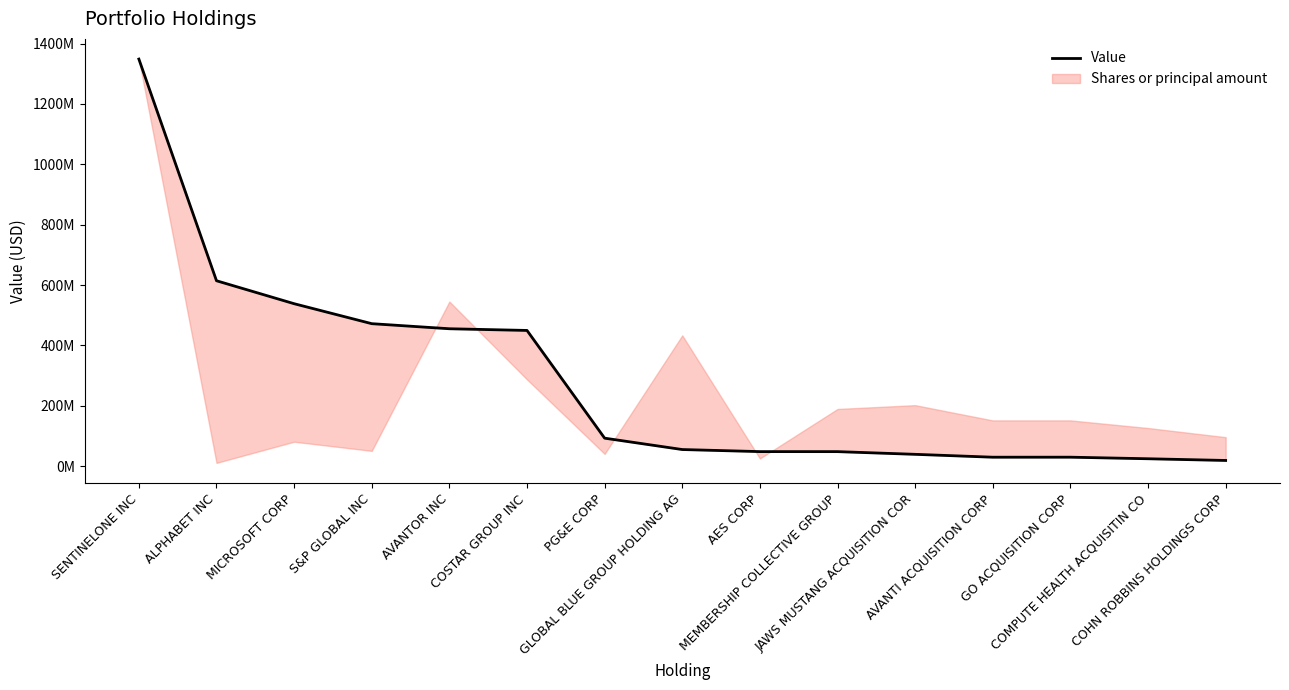

How many points are higher than both their immediate neighbors (excluding endpoints)?

1